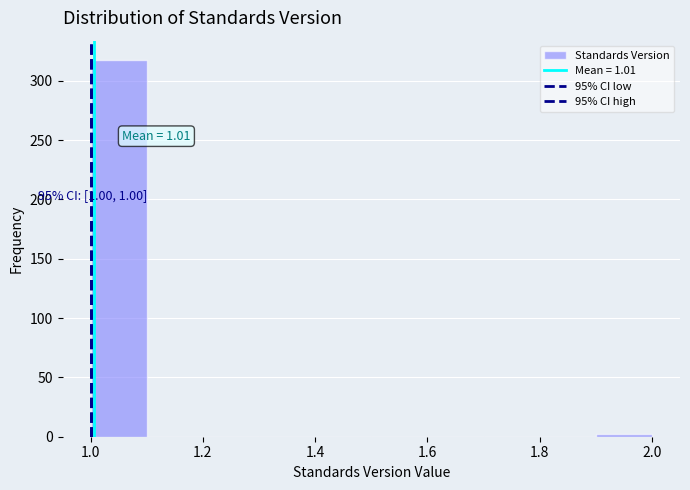

Over which range of the x-axis is the bar tallest?

1.0 to 1.1